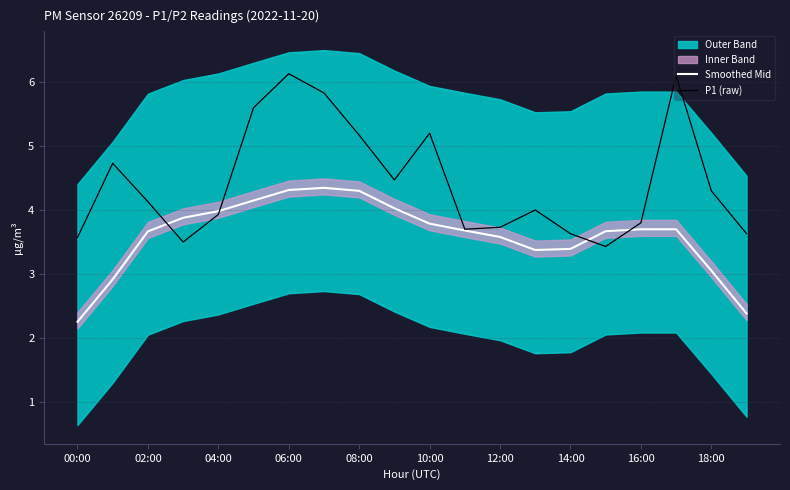

What is the minimum value for Smoothed Mid?

2.3